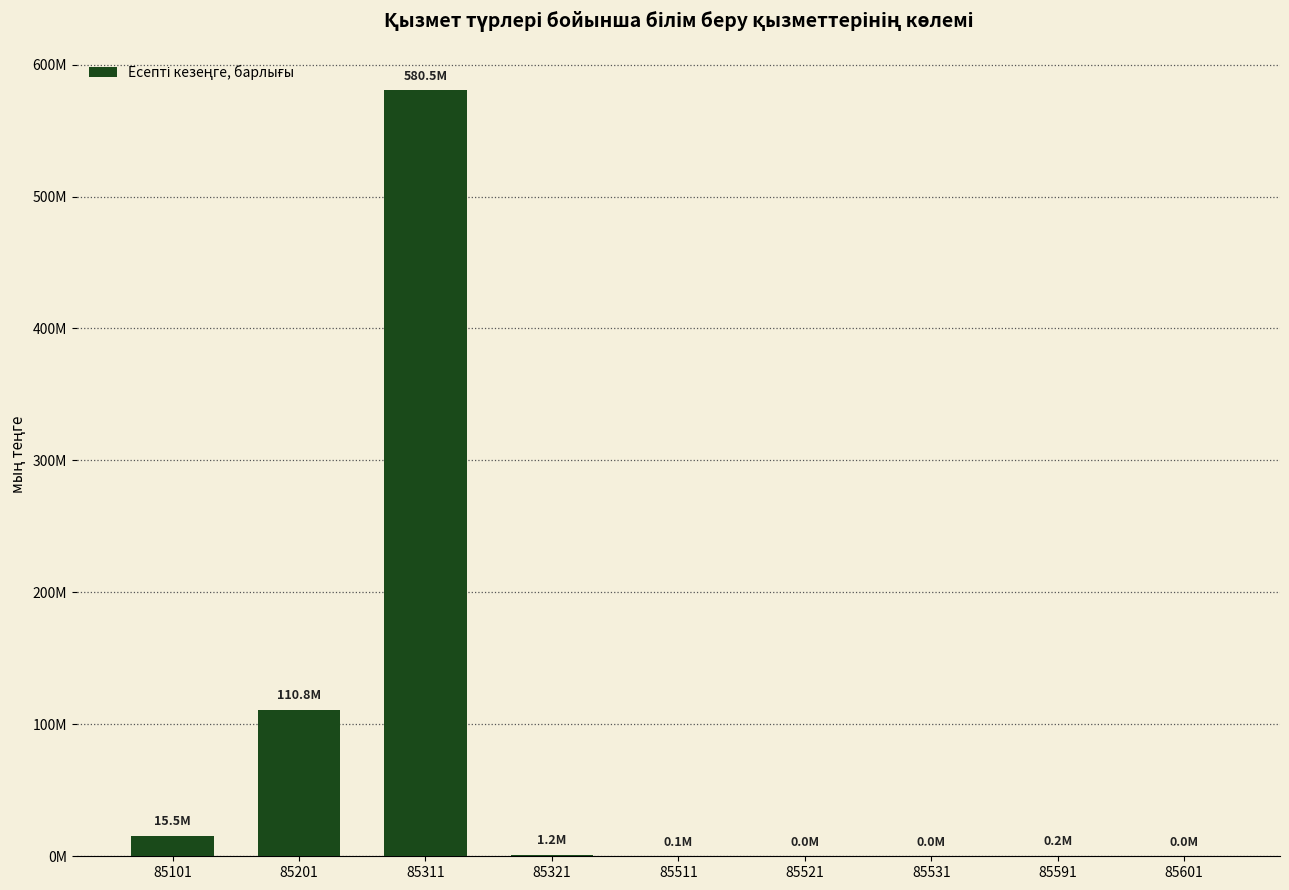

What is the greatest value displayed?

580497126